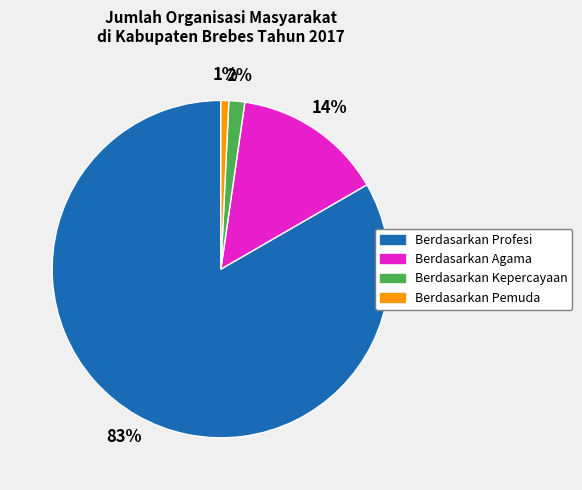

What percentage is the Berdasarkan Pemuda slice, to the nearest percent?

1%